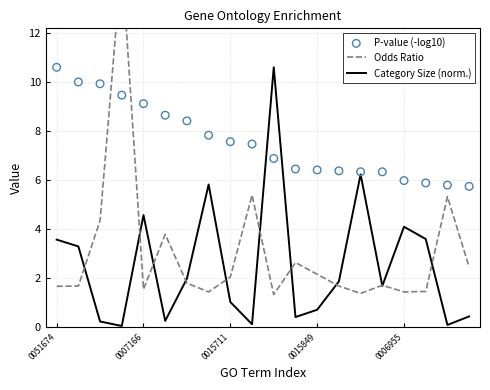

What are all the series names shown in the legend?

Odds Ratio, Category Size (norm.), P-value (-log10)